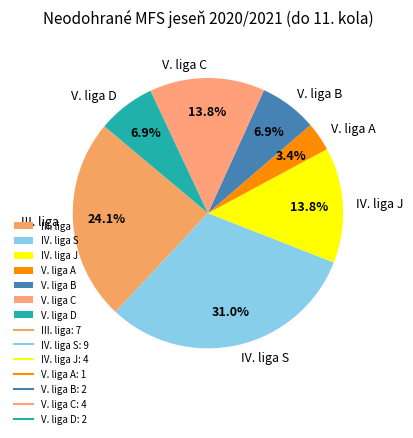

Is it true that V. liga B is 7% of the pie?

True